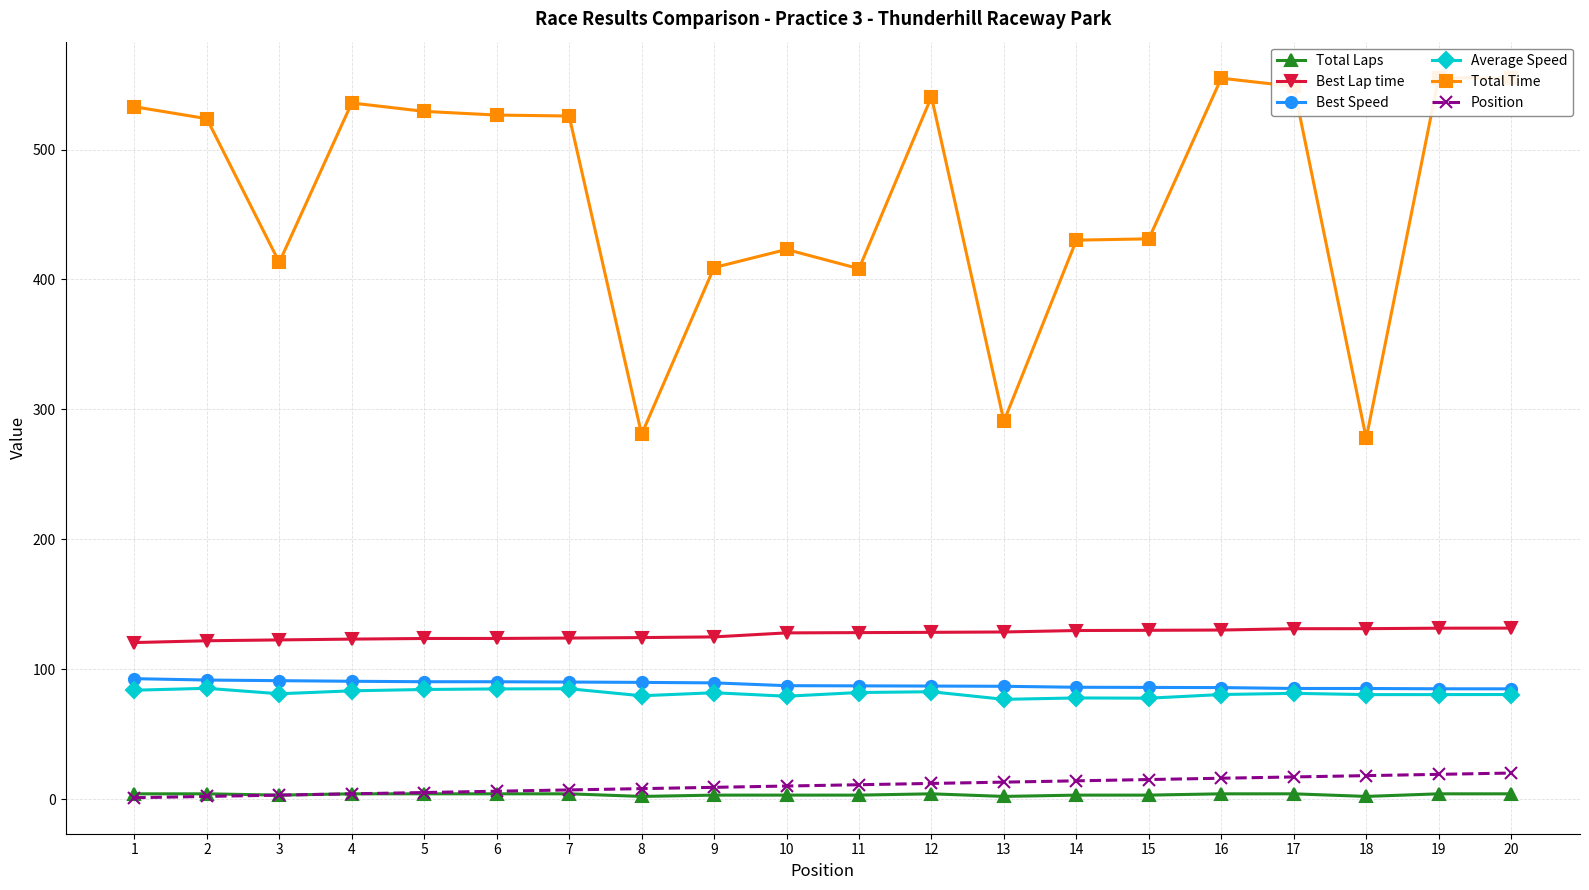

What is the value of the Position point at the 7th from the left?

7.0